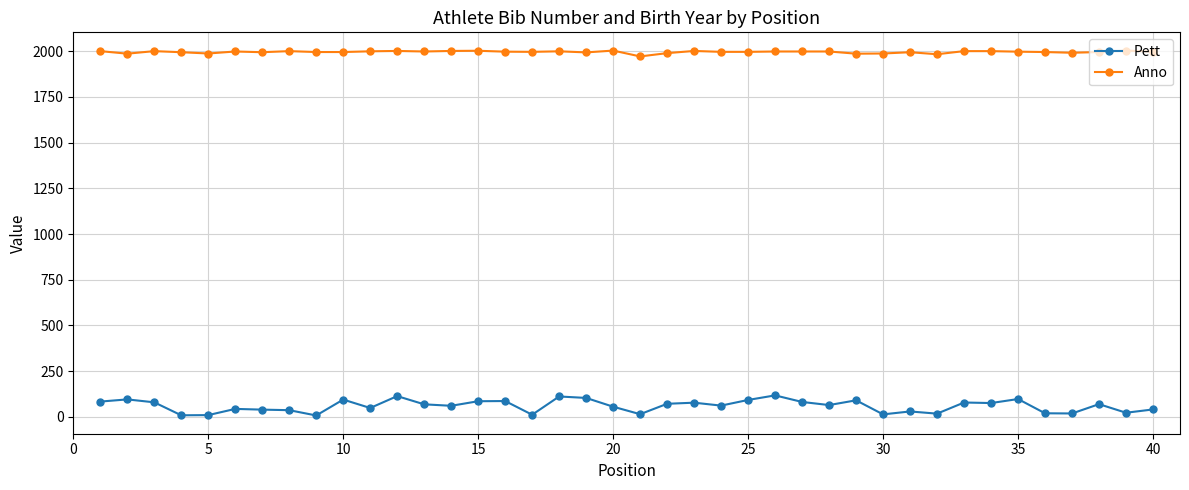

What is the difference between the maximum and second lowest values in the Pett series?

109